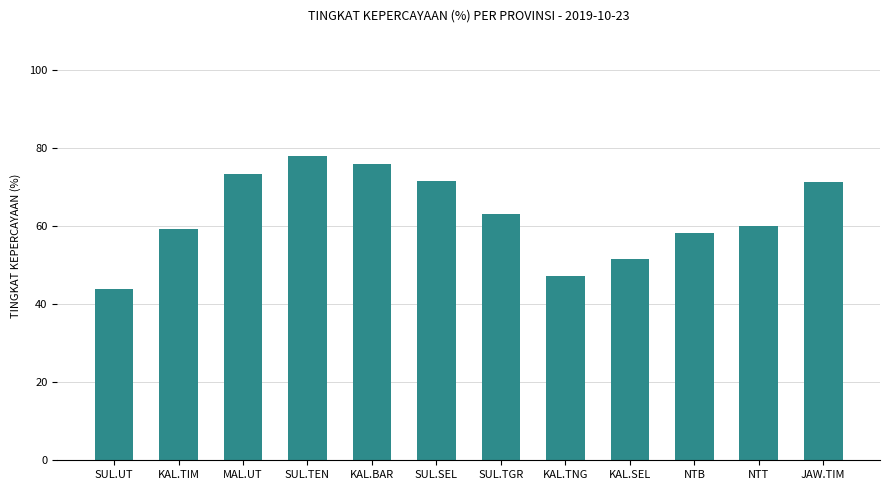

What is the approximate value at NTT?

60.0